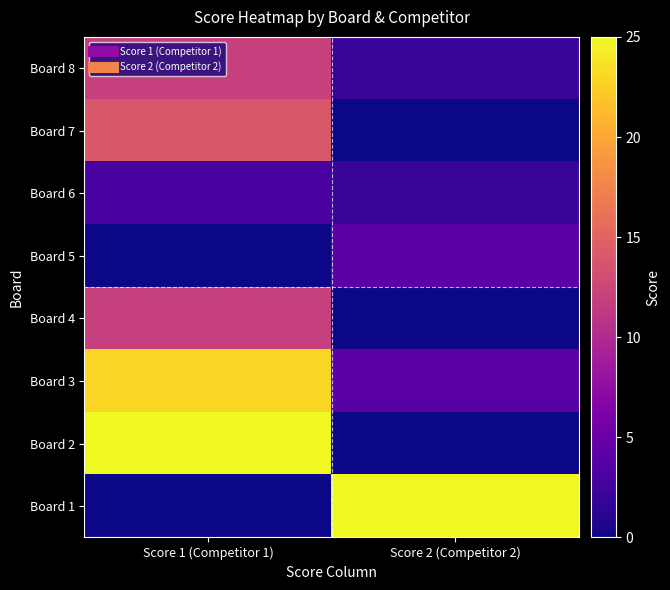

Which category has the lowest value across all series?

Score 1 (Competitor 1)